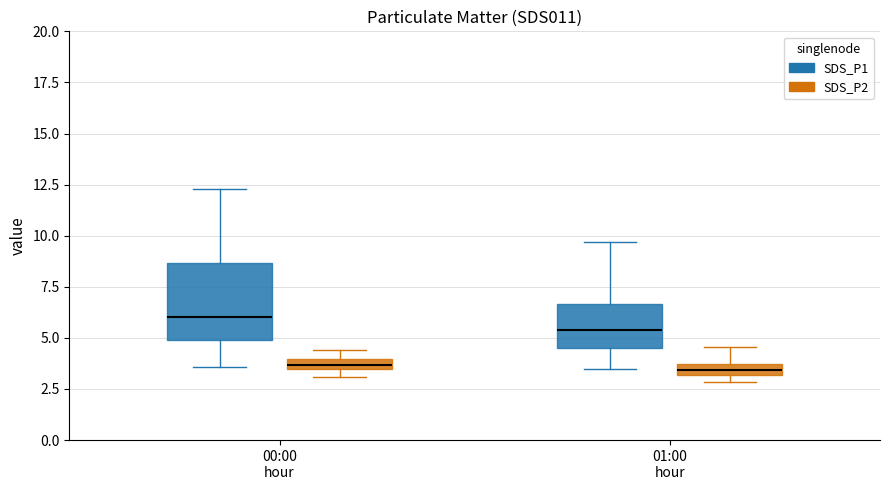

Which box is the tallest, from its lower edge to its upper edge?

00:00 hour (SDS_P1)